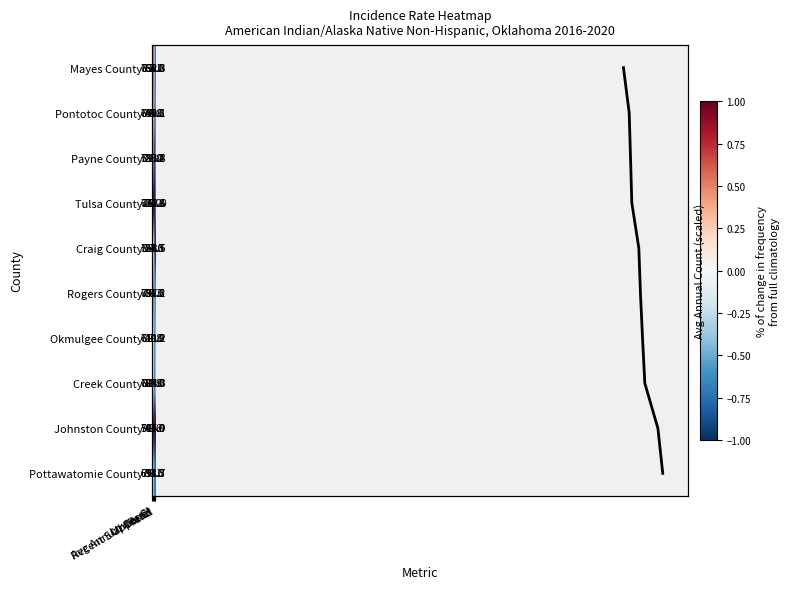

Count the number of categories in the chart.

5